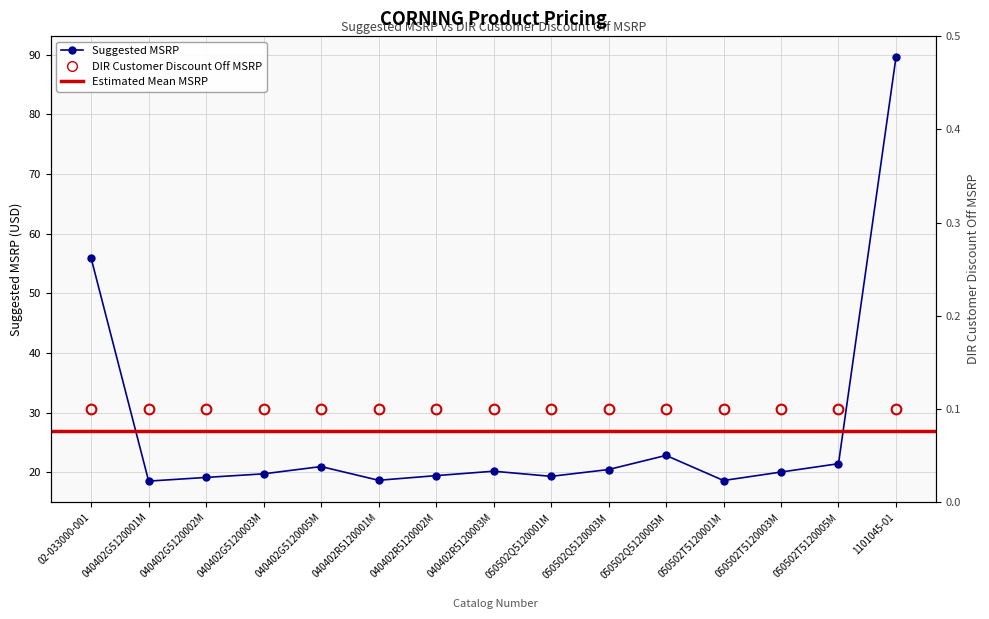

What is the change in value from 040402G5120001M to 040402R5120003M?

+1.7